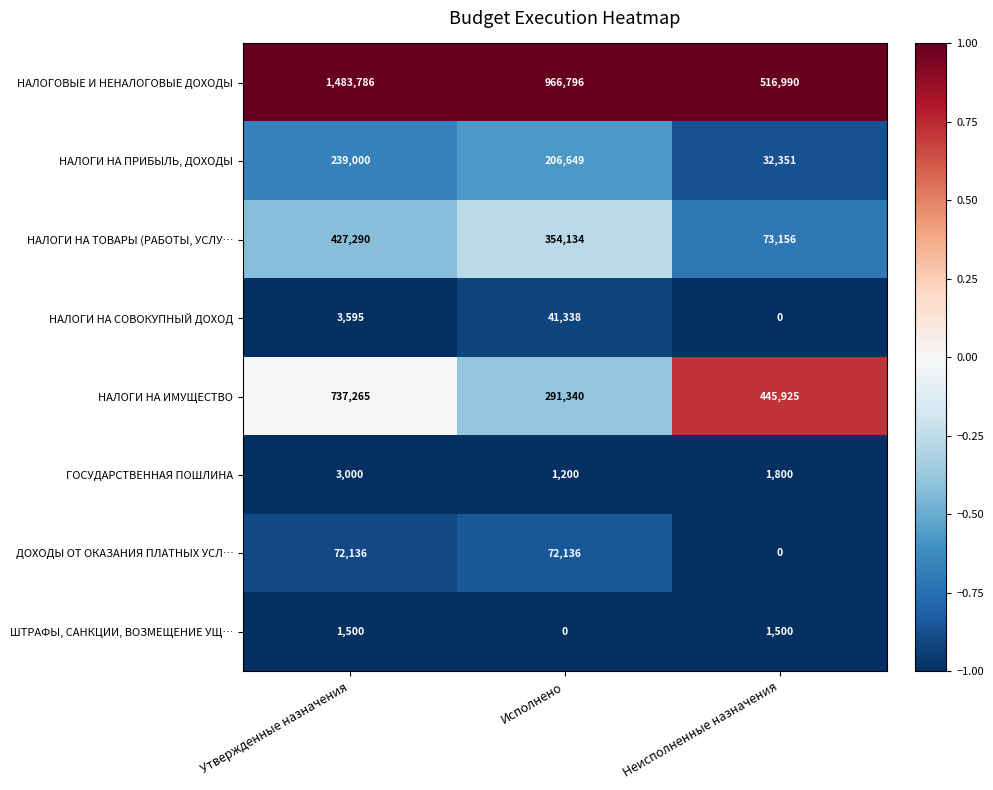

What is the minimum value for НАЛОГИ НА ПРИБЫЛЬ, ДОХОДЫ?

32351